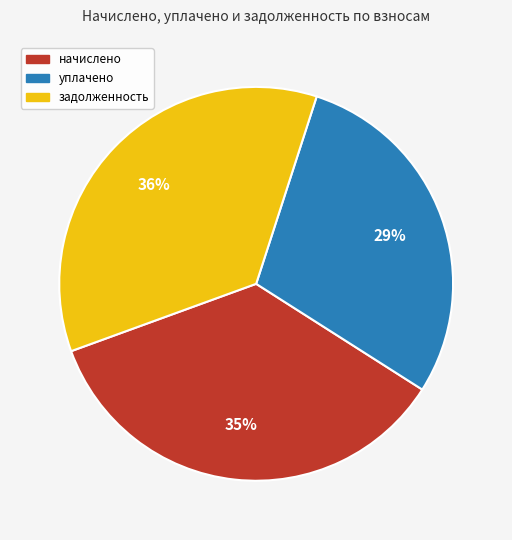

Combined, do уплачено and начислено account for over 50%?

Yes